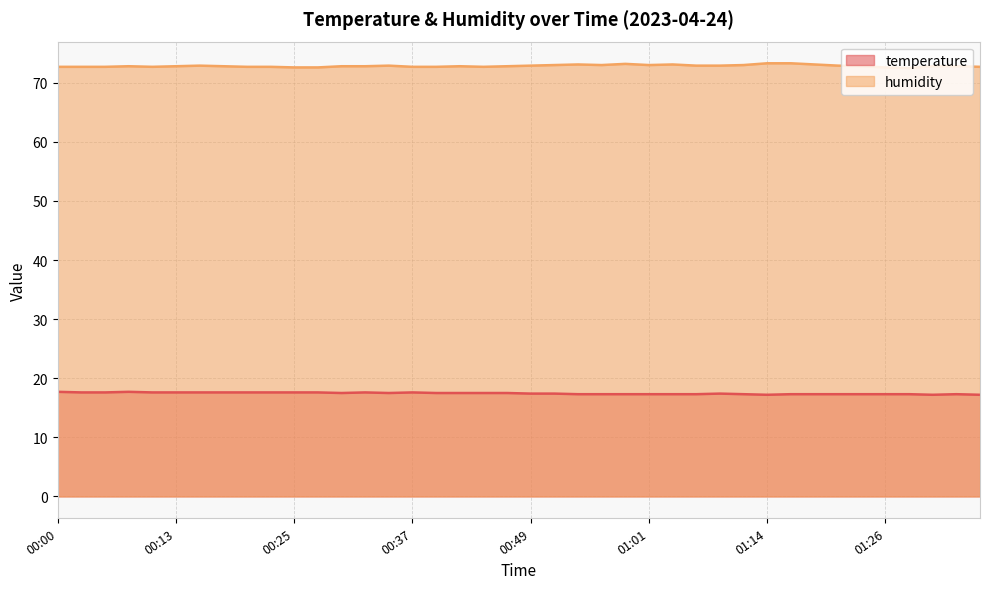

How many interior local valleys does the temperature series have?

4